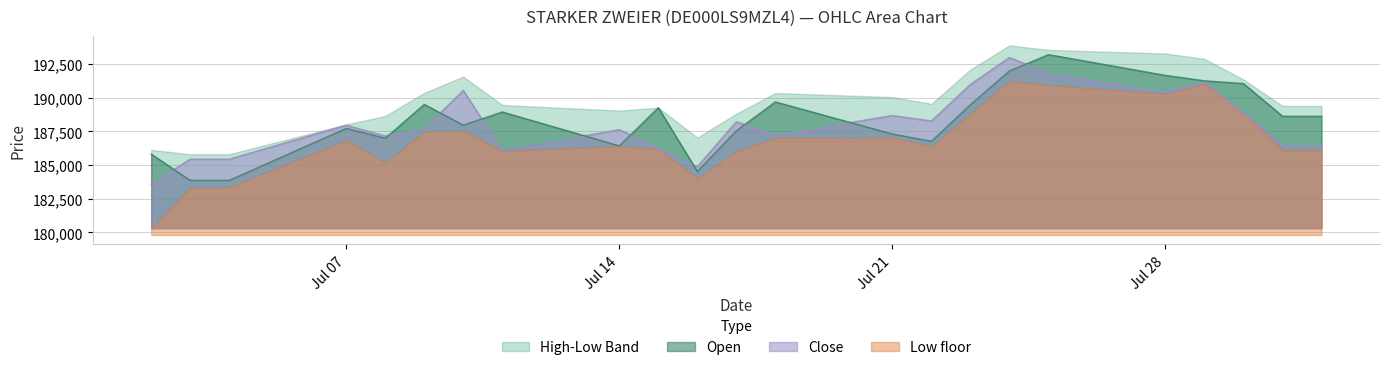

Is the value of Close at Jul 14 greater than the value of Open at Jul 21?

Yes